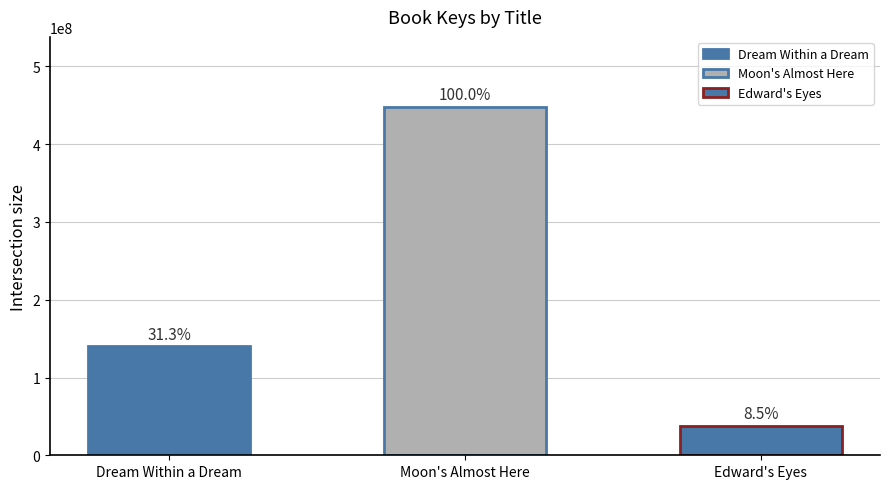

At which category does the chart reach its peak across all series?

Moon's Almost Here